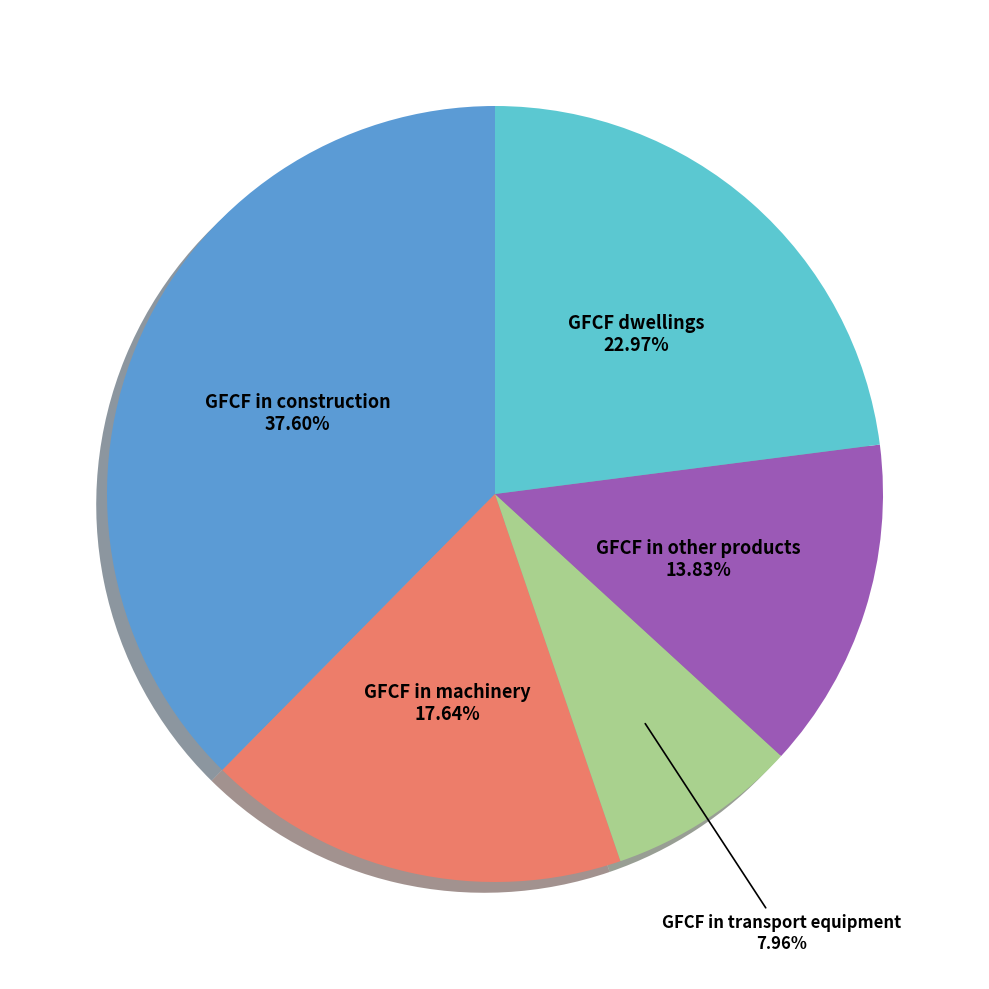

Is there a majority slice in this chart?

No